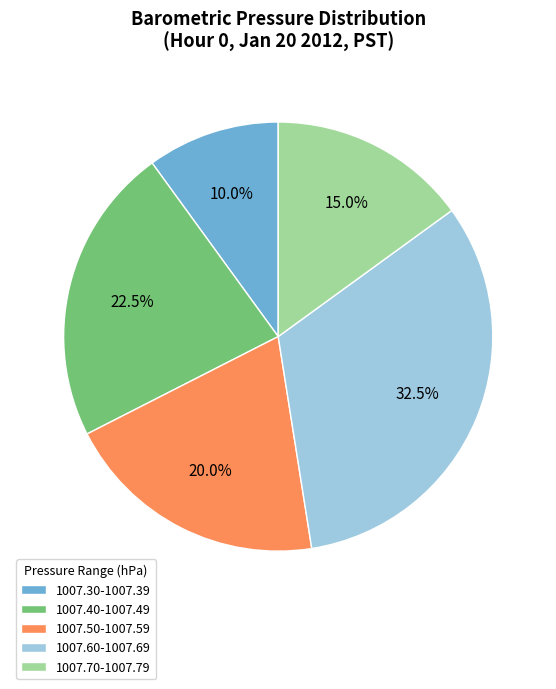

Between 1007.50-1007.59 and 1007.40-1007.49, which is larger?

1007.40-1007.49